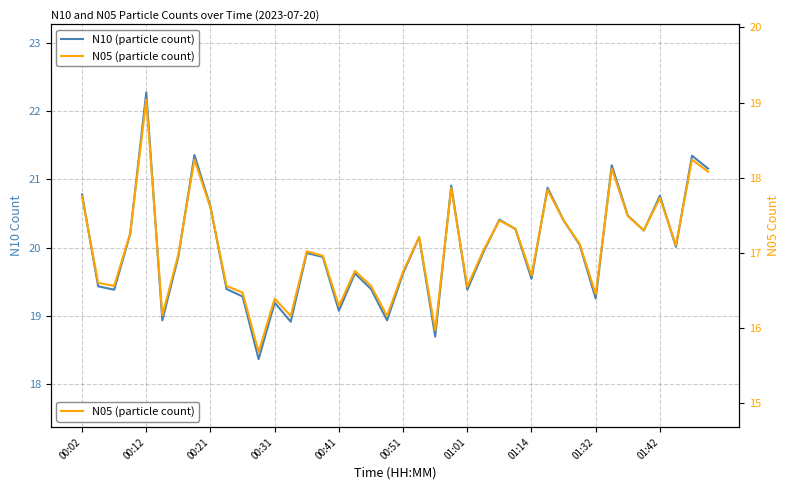

The N10 (particle count) series shows 19.1 at 00:41. True or false?

True